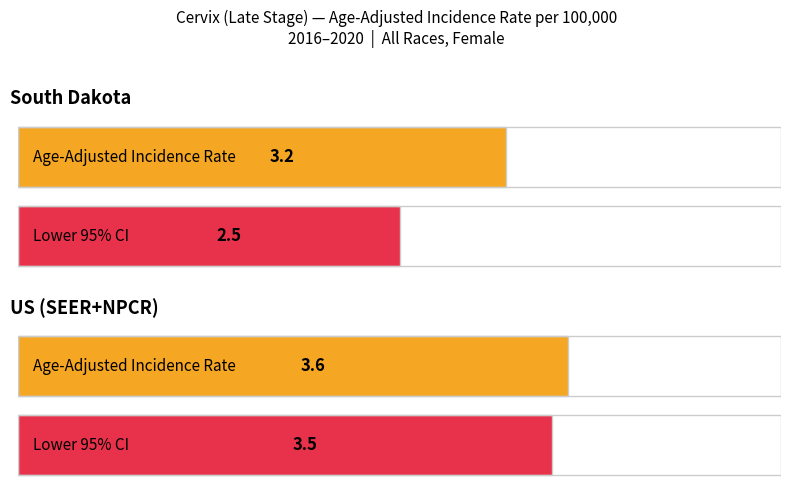

List the labels in order of Upper 95% CI value, smallest first.

US (SEER+NPCR), South Dakota